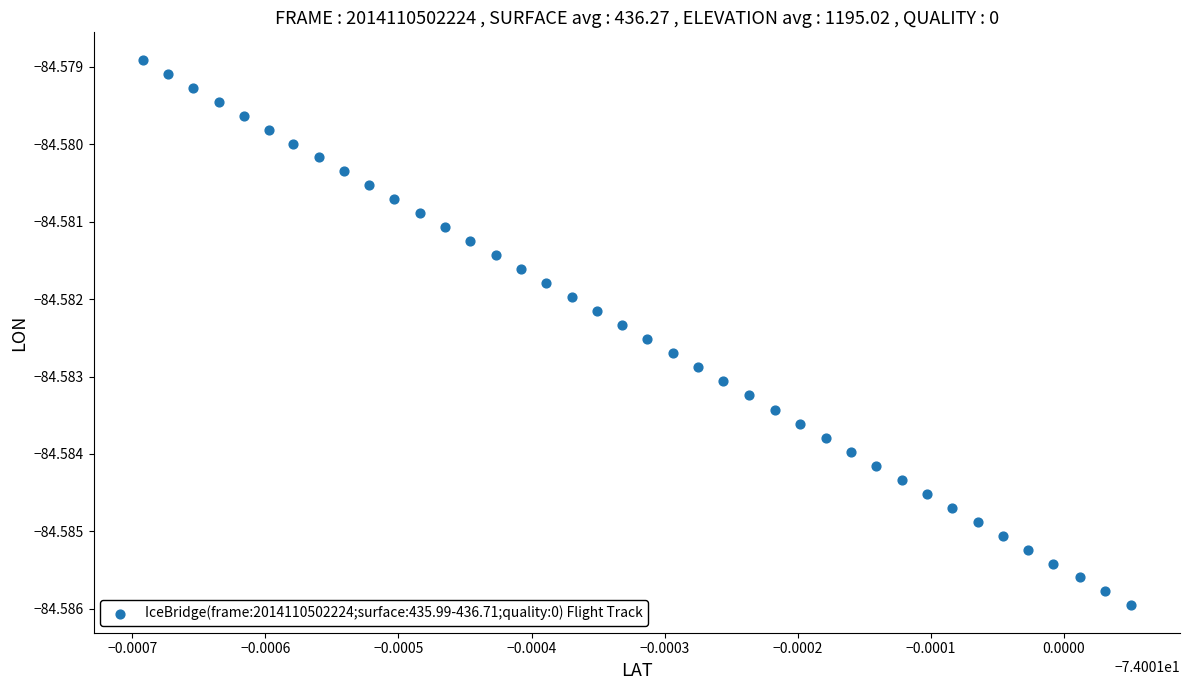

How many points are shown in the scatter plot?

40